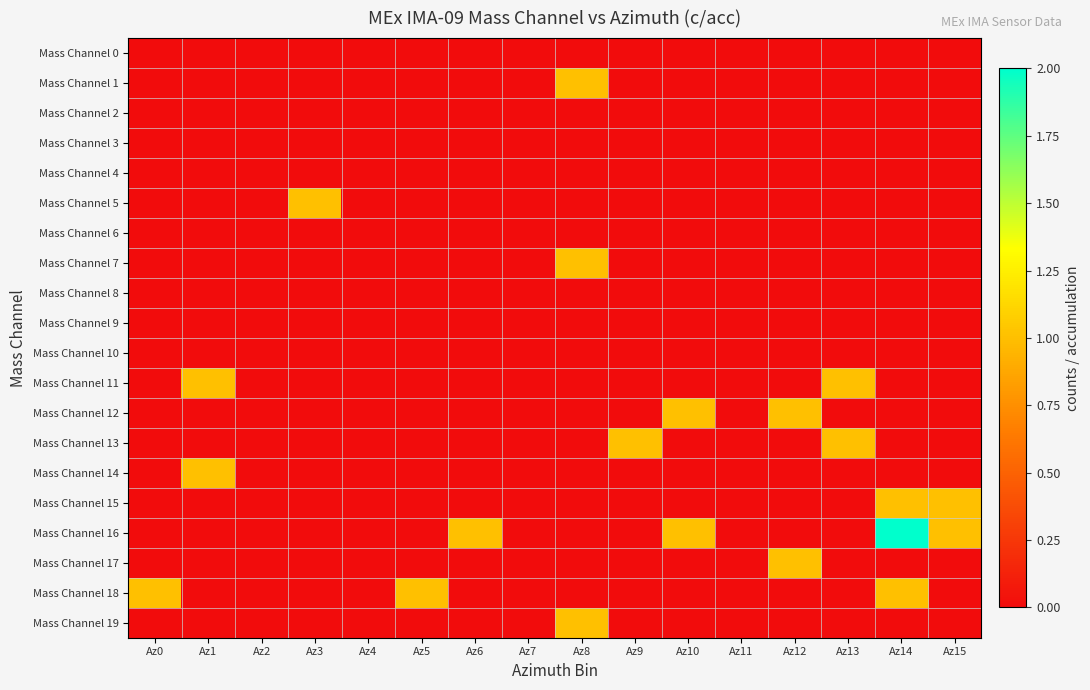

Reading right to left, transcribe all the data shown in this chart.

Mass Channel 0: Az15=0	Az14=0	Az13=0	Az12=0	Az11=0	Az10=0	Az9=0	Az8=0	Az7=0	Az6=0	Az5=0	Az4=0	Az3=0	Az2=0	Az1=0	Az0=0
Mass Channel 1: Az15=0	Az14=0	Az13=0	Az12=0	Az11=0	Az10=0	Az9=0	Az8=1	Az7=0	Az6=0	Az5=0	Az4=0	Az3=0	Az2=0	Az1=0	Az0=0
Mass Channel 2: Az15=0	Az14=0	Az13=0	Az12=0	Az11=0	Az10=0	Az9=0	Az8=0	Az7=0	Az6=0	Az5=0	Az4=0	Az3=0	Az2=0	Az1=0	Az0=0
Mass Channel 3: Az15=0	Az14=0	Az13=0	Az12=0	Az11=0	Az10=0	Az9=0	Az8=0	Az7=0	Az6=0	Az5=0	Az4=0	Az3=0	Az2=0	Az1=0	Az0=0
Mass Channel 4: Az15=0	Az14=0	Az13=0	Az12=0	Az11=0	Az10=0	Az9=0	Az8=0	Az7=0	Az6=0	Az5=0	Az4=0	Az3=0	Az2=0	Az1=0	Az0=0
Mass Channel 5: Az15=0	Az14=0	Az13=0	Az12=0	Az11=0	Az10=0	Az9=0	Az8=0	Az7=0	Az6=0	Az5=0	Az4=0	Az3=1	Az2=0	Az1=0	Az0=0
Mass Channel 6: Az15=0	Az14=0	Az13=0	Az12=0	Az11=0	Az10=0	Az9=0	Az8=0	Az7=0	Az6=0	Az5=0	Az4=0	Az3=0	Az2=0	Az1=0	Az0=0
Mass Channel 7: Az15=0	Az14=0	Az13=0	Az12=0	Az11=0	Az10=0	Az9=0	Az8=1	Az7=0	Az6=0	Az5=0	Az4=0	Az3=0	Az2=0	Az1=0	Az0=0
Mass Channel 8: Az15=0	Az14=0	Az13=0	Az12=0	Az11=0	Az10=0	Az9=0	Az8=0	Az7=0	Az6=0	Az5=0	Az4=0	Az3=0	Az2=0	Az1=0	Az0=0
Mass Channel 9: Az15=0	Az14=0	Az13=0	Az12=0	Az11=0	Az10=0	Az9=0	Az8=0	Az7=0	Az6=0	Az5=0	Az4=0	Az3=0	Az2=0	Az1=0	Az0=0
Mass Channel 10: Az15=0	Az14=0	Az13=0	Az12=0	Az11=0	Az10=0	Az9=0	Az8=0	Az7=0	Az6=0	Az5=0	Az4=0	Az3=0	Az2=0	Az1=0	Az0=0
Mass Channel 11: Az15=0	Az14=0	Az13=1	Az12=0	Az11=0	Az10=0	Az9=0	Az8=0	Az7=0	Az6=0	Az5=0	Az4=0	Az3=0	Az2=0	Az1=1	Az0=0
Mass Channel 12: Az15=0	Az14=0	Az13=0	Az12=1	Az11=0	Az10=1	Az9=0	Az8=0	Az7=0	Az6=0	Az5=0	Az4=0	Az3=0	Az2=0	Az1=0	Az0=0
Mass Channel 13: Az15=0	Az14=0	Az13=1	Az12=0	Az11=0	Az10=0	Az9=1	Az8=0	Az7=0	Az6=0	Az5=0	Az4=0	Az3=0	Az2=0	Az1=0	Az0=0
Mass Channel 14: Az15=0	Az14=0	Az13=0	Az12=0	Az11=0	Az10=0	Az9=0	Az8=0	Az7=0	Az6=0	Az5=0	Az4=0	Az3=0	Az2=0	Az1=1	Az0=0
Mass Channel 15: Az15=1	Az14=1	Az13=0	Az12=0	Az11=0	Az10=0	Az9=0	Az8=0	Az7=0	Az6=0	Az5=0	Az4=0	Az3=0	Az2=0	Az1=0	Az0=0
Mass Channel 16: Az15=1	Az14=2	Az13=0	Az12=0	Az11=0	Az10=1	Az9=0	Az8=0	Az7=0	Az6=1	Az5=0	Az4=0	Az3=0	Az2=0	Az1=0	Az0=0
Mass Channel 17: Az15=0	Az14=0	Az13=0	Az12=1	Az11=0	Az10=0	Az9=0	Az8=0	Az7=0	Az6=0	Az5=0	Az4=0	Az3=0	Az2=0	Az1=0	Az0=0
Mass Channel 18: Az15=0	Az14=1	Az13=0	Az12=0	Az11=0	Az10=0	Az9=0	Az8=0	Az7=0	Az6=0	Az5=1	Az4=0	Az3=0	Az2=0	Az1=0	Az0=1
Mass Channel 19: Az15=0	Az14=0	Az13=0	Az12=0	Az11=0	Az10=0	Az9=0	Az8=1	Az7=0	Az6=0	Az5=0	Az4=0	Az3=0	Az2=0	Az1=0	Az0=0